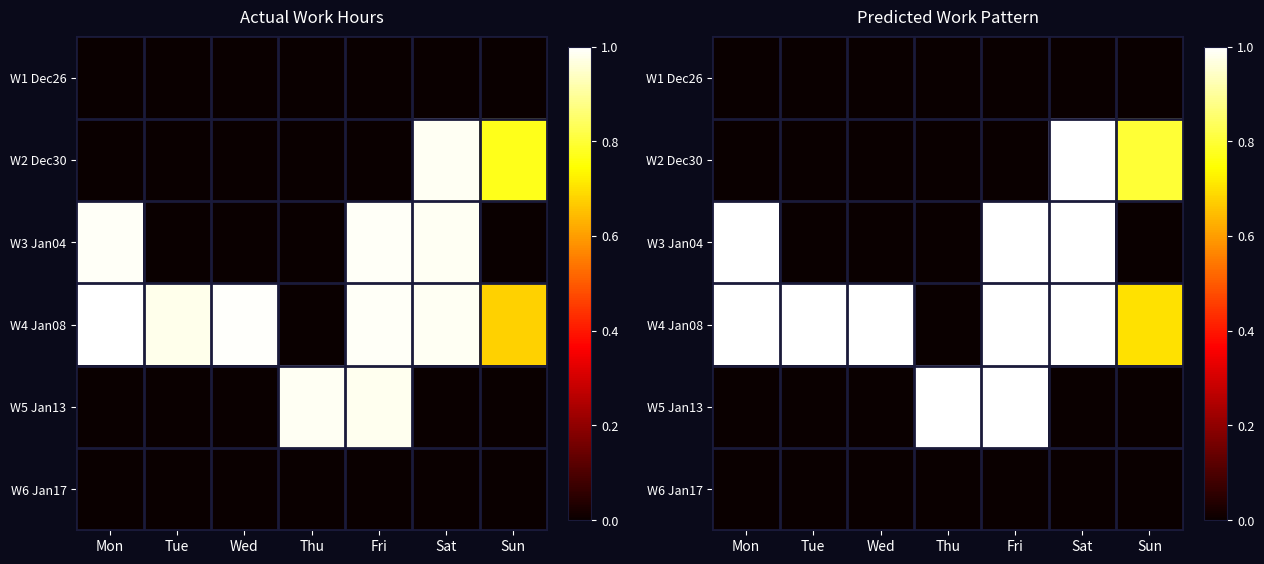

At which category is the sum across all series the highest?

Fri